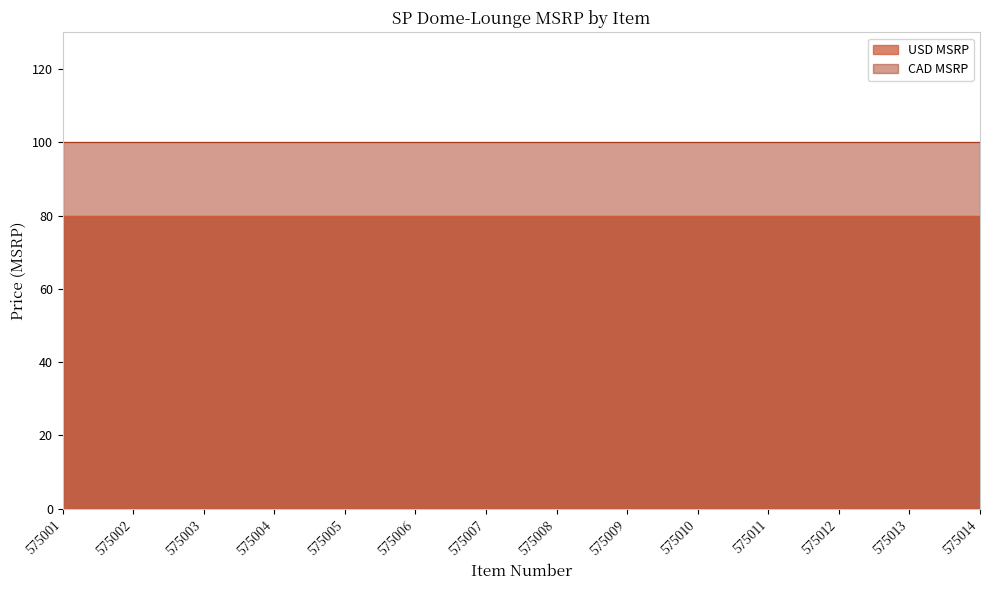

What value does the USD MSRP series have at 575006?

80.0